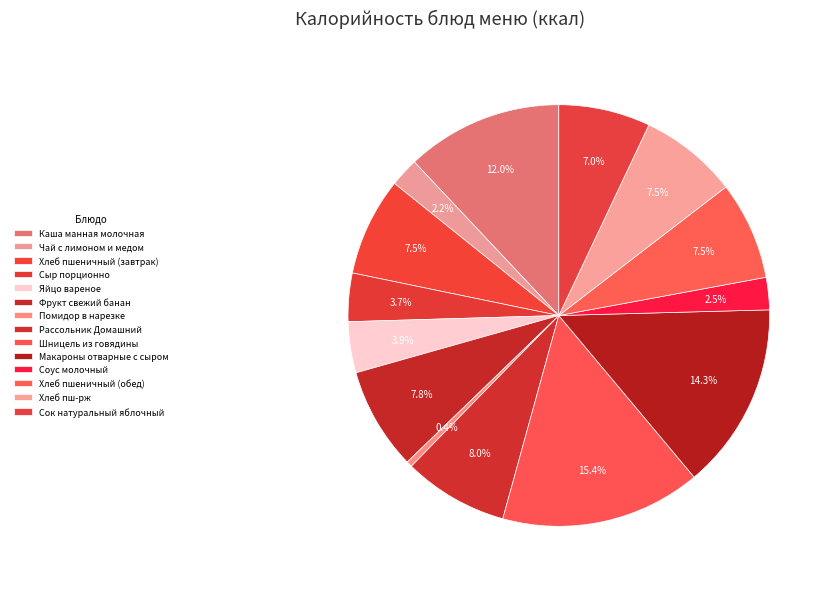

How many slices are in this pie chart?

14